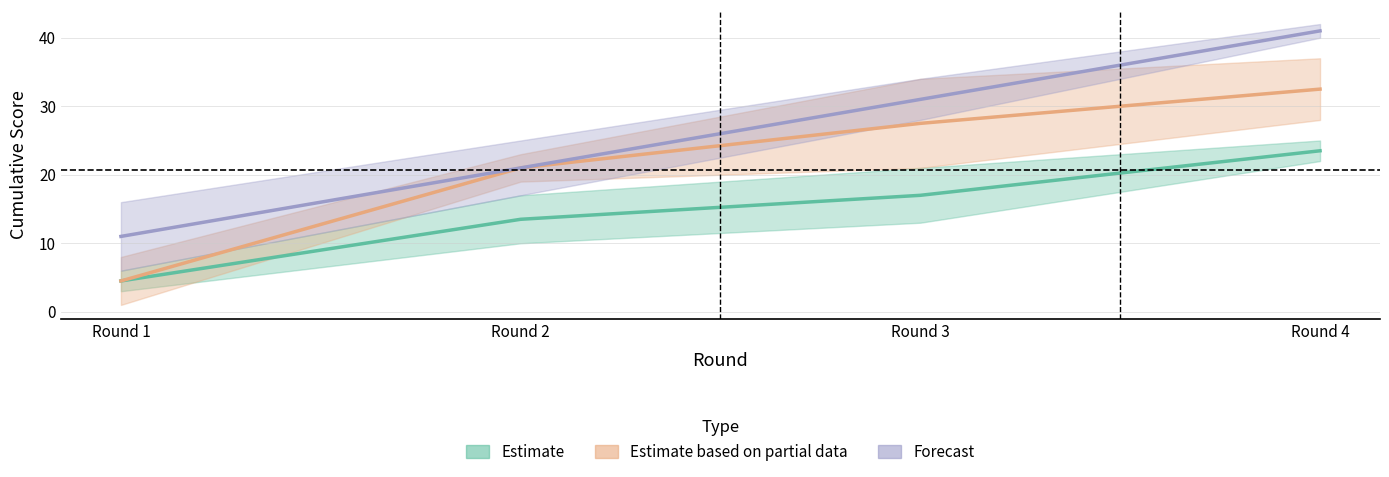

How many lines are shown in the chart?

3